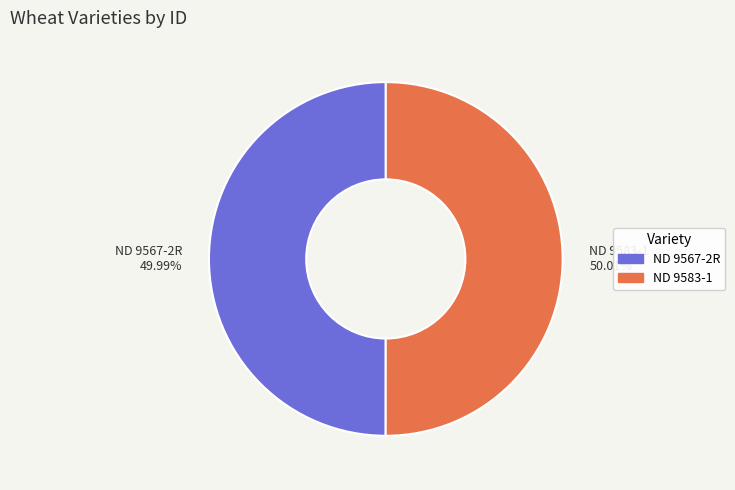

Is there a majority slice in this chart?

Yes